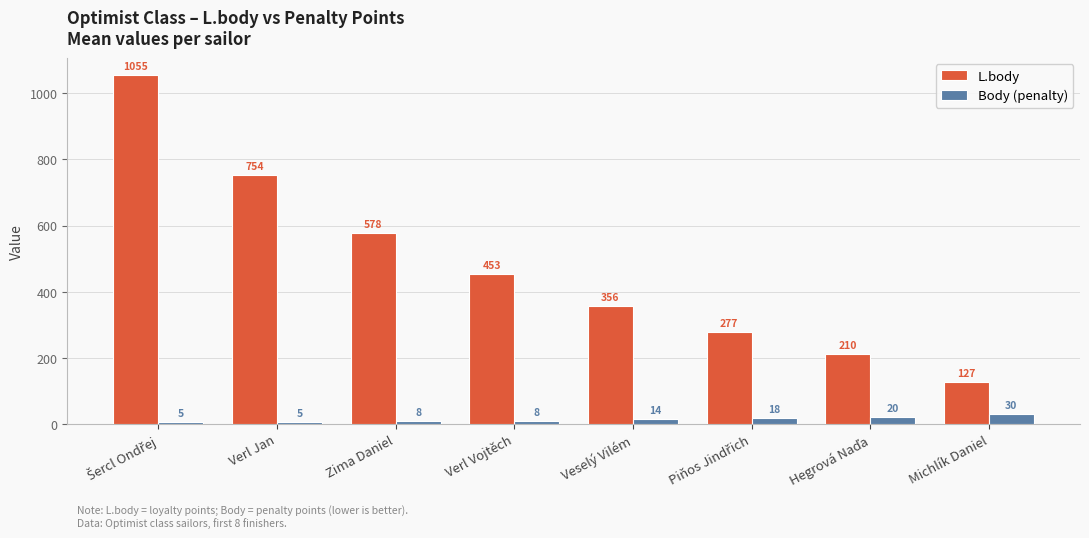

Which category has the highest value in the Body (penalty) series?

Michlík Daniel